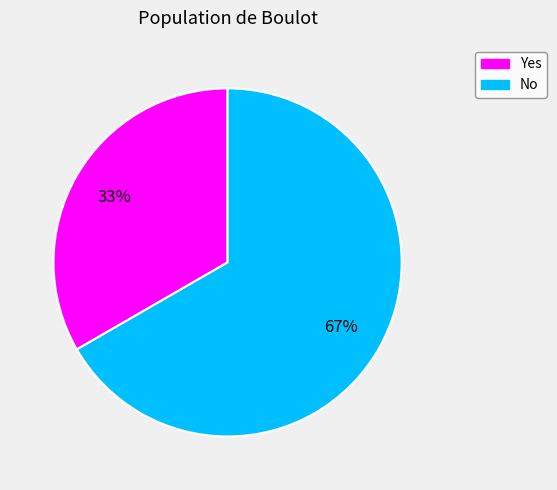

Combined, do No and Yes account for over 50%?

Yes